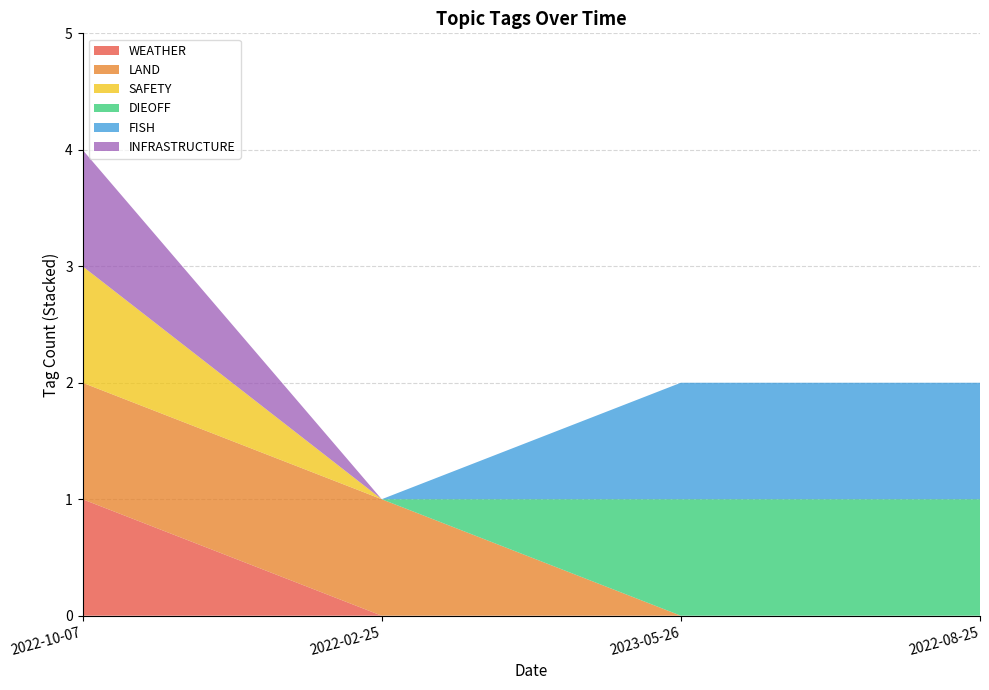

What is the difference between the second highest and minimum values in the LAND series?

1